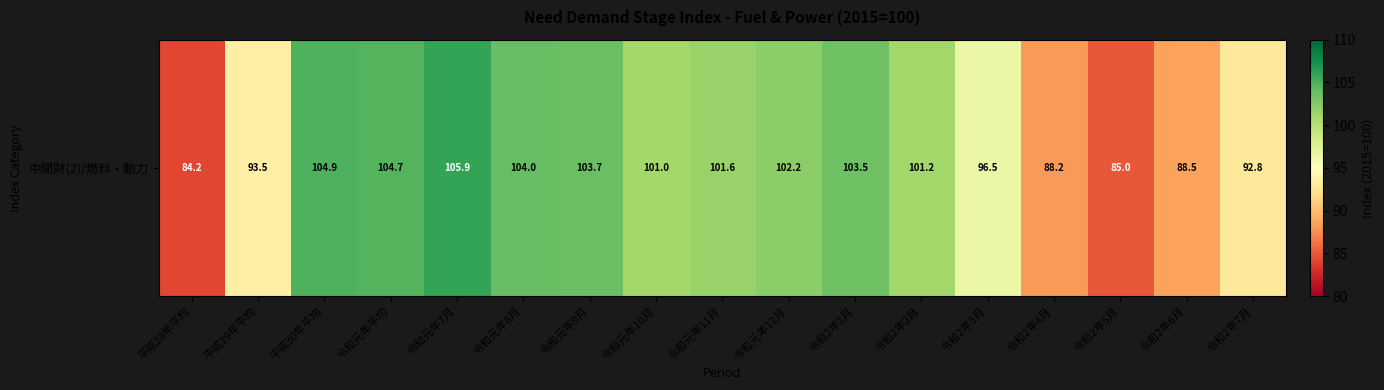

True or false: the data shows 92.8 at 令和2年7月.

True